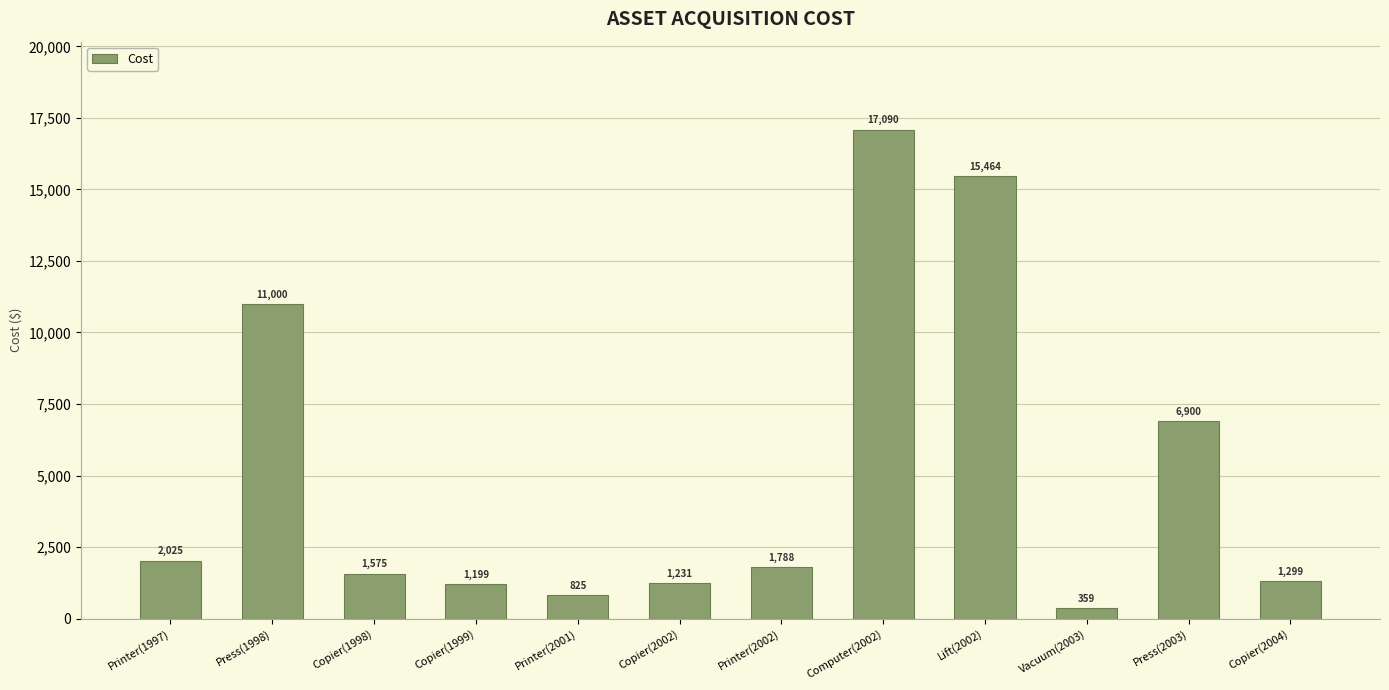

True or false: the data shows 1199 at Copier(1999).

True